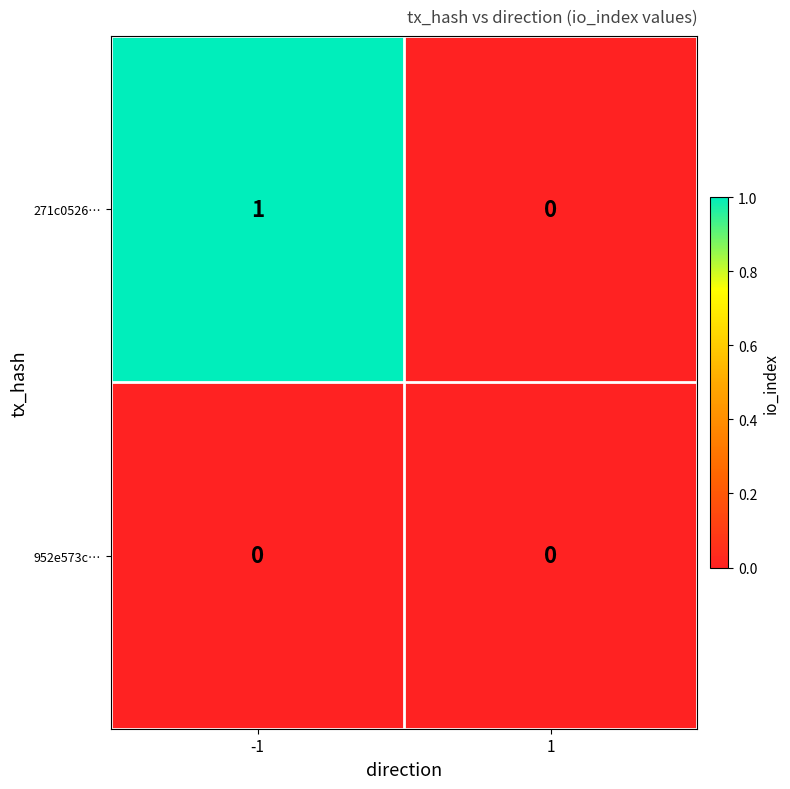

The 952e573c… series shows 0 at 1. True or false?

True